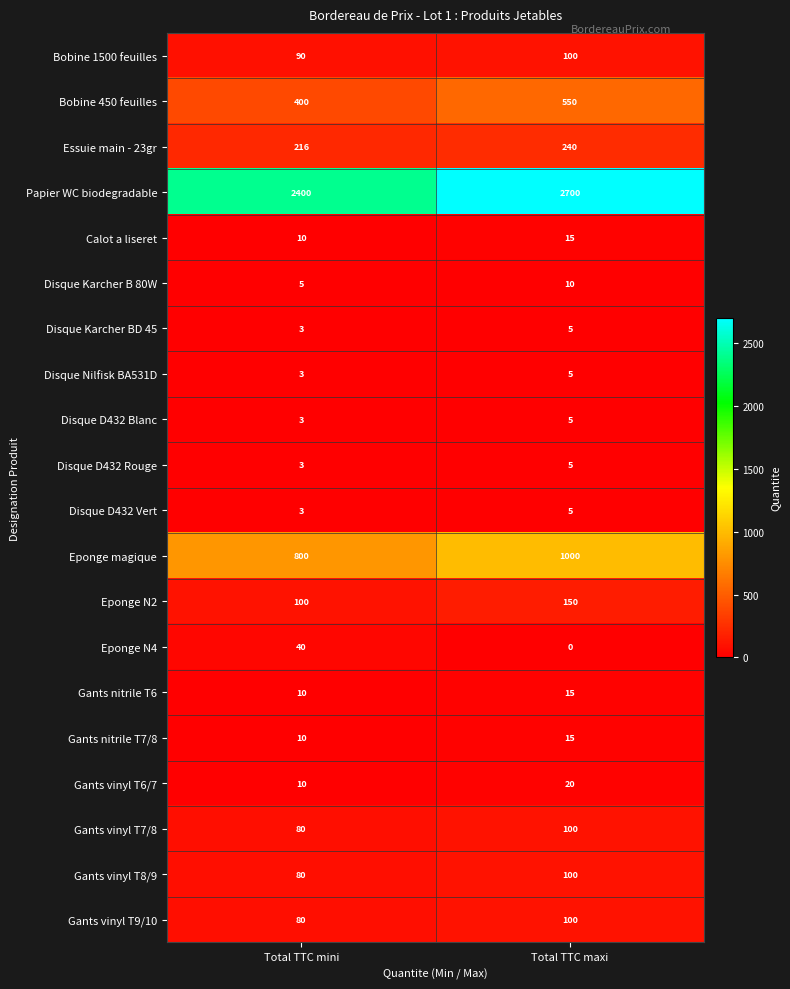

Read the Eponge magique value at Total TTC mini.

800